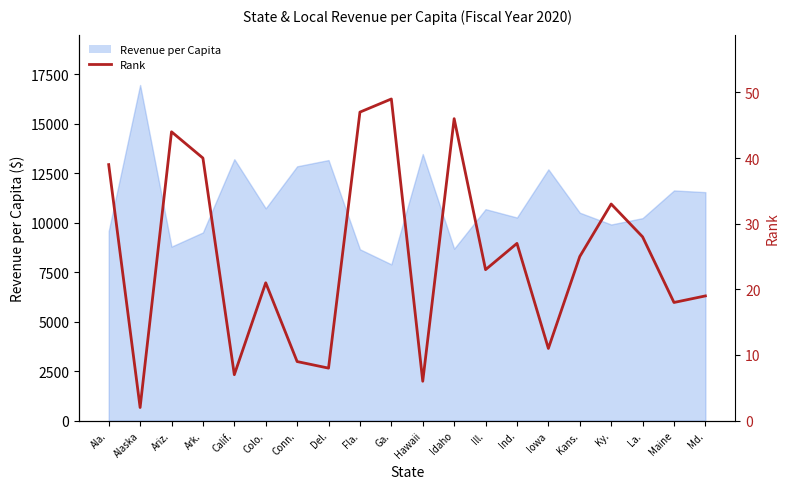

The value at Ga. is 49. True or false?

True